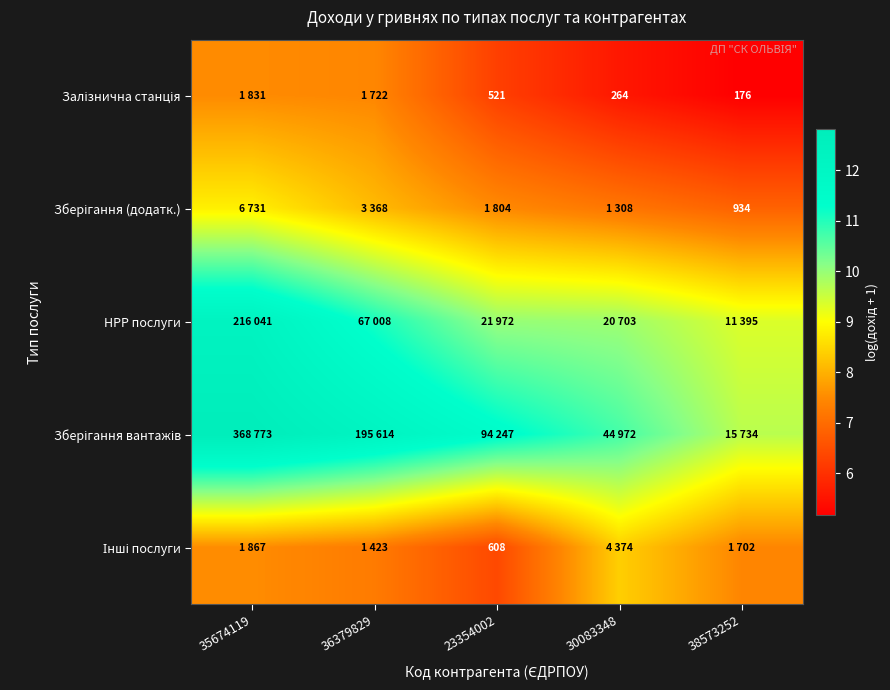

What value does the НРР послуги series have at 35674119?

12.3